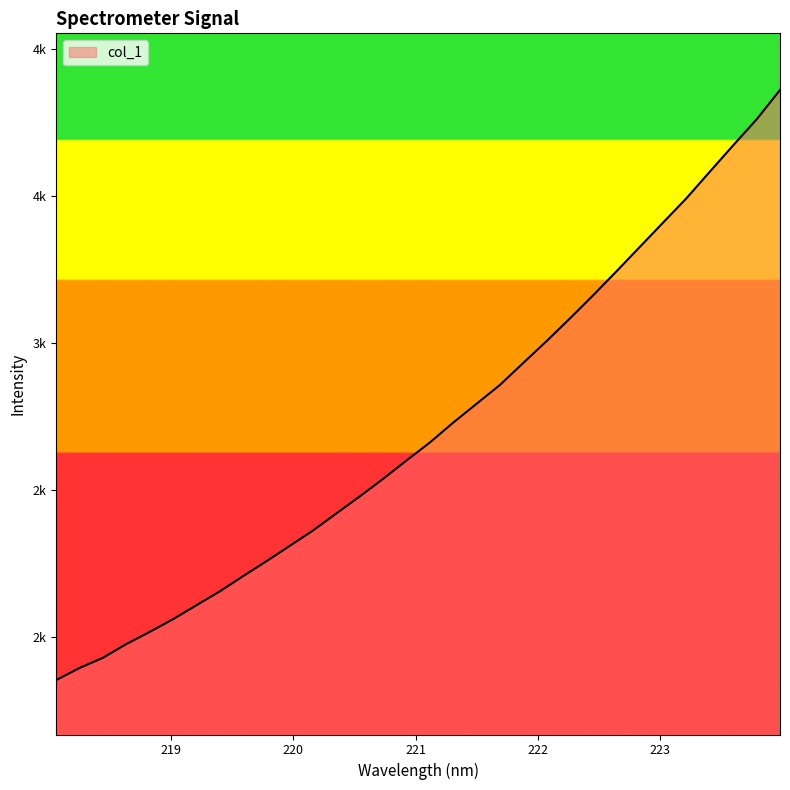

Rank the categories by value from lowest to highest.

218.0596, 218.2508, 218.442, 218.6332, 218.8244, 219.0156, 219.2067, 219.3979, 219.589, 219.7801, 219.9712, 220.1623, 220.3533, 220.5444, 220.7354, 220.9264, 221.1174, 221.3083, 221.4993, 221.6902, 221.8812, 222.0721, 222.263, 222.4538, 222.6447, 222.8355, 223.0264, 223.2172, 223.408, 223.5987, 223.7895, 223.9802